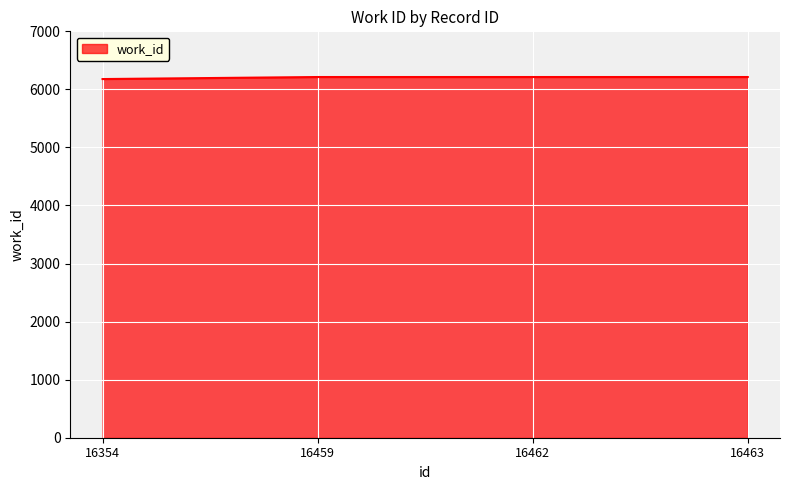

Does the chart display data point markers on the line(s)?

No